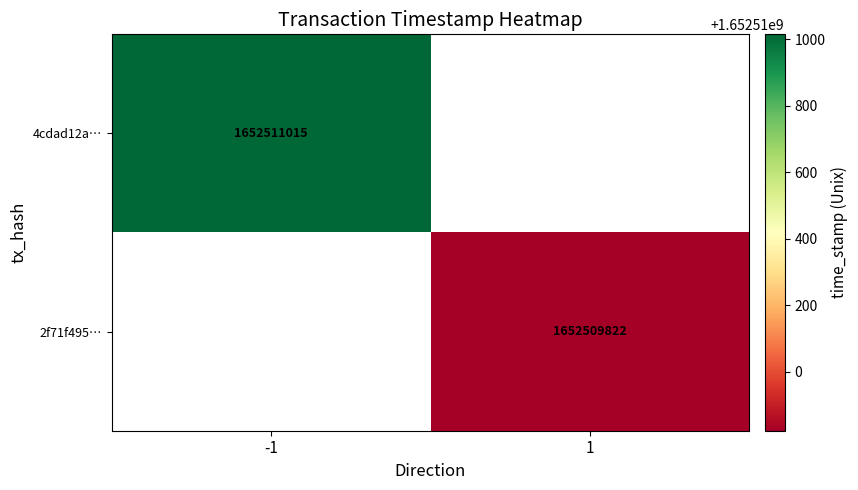

The 4cdad12a… series shows 466103689 at -1. True or false?

False